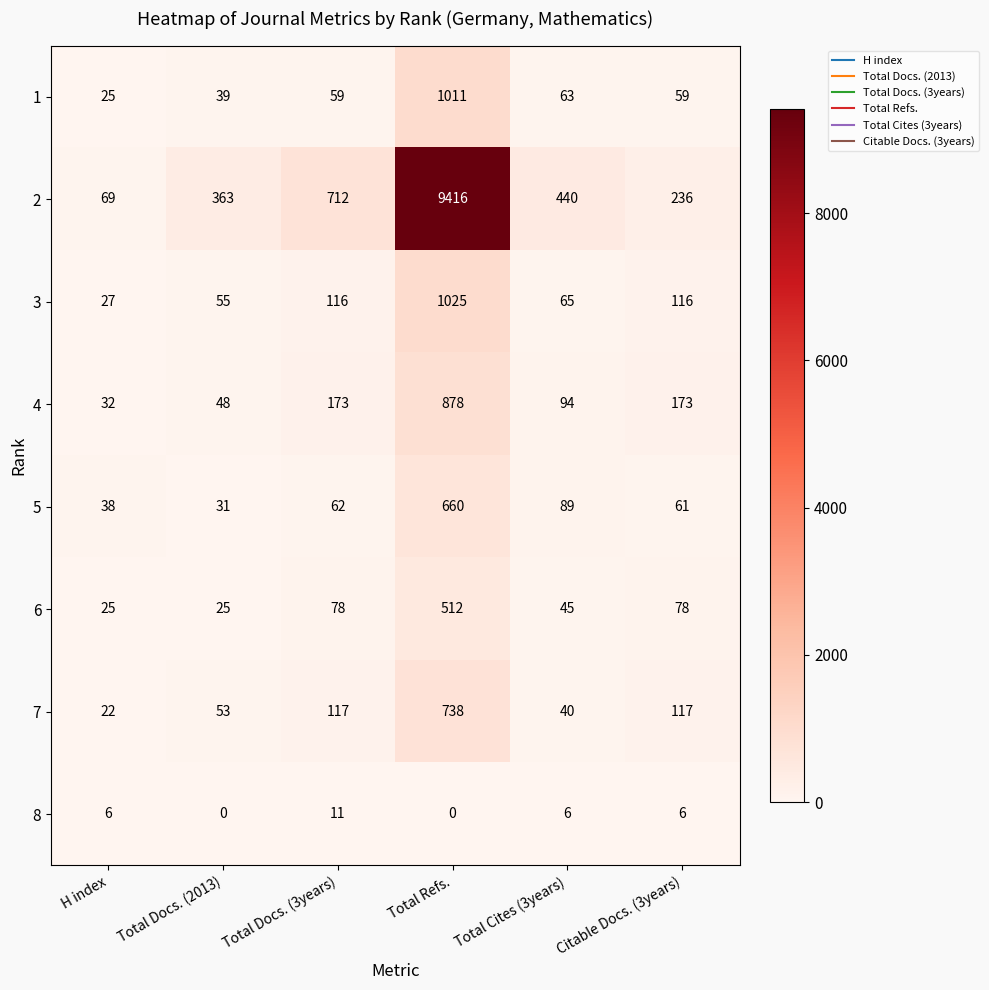

What is the difference between the highest and lowest values at Total Docs. (2013)?

363